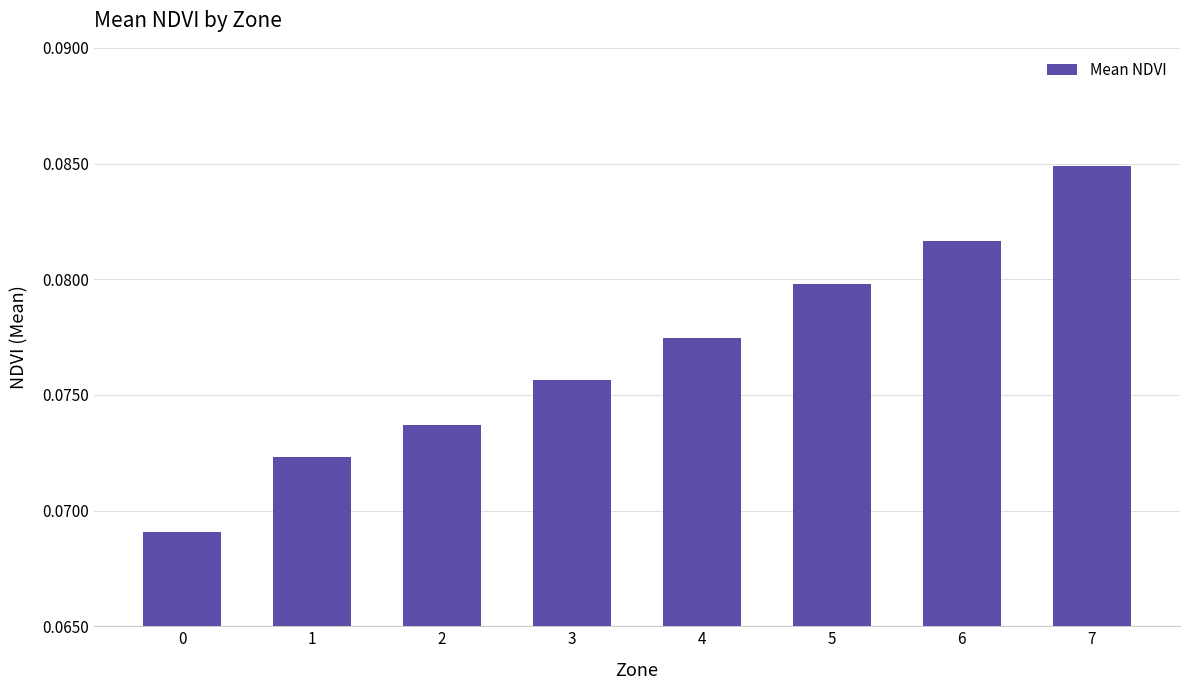

True or false: the data shows 0.0 at 3.

False